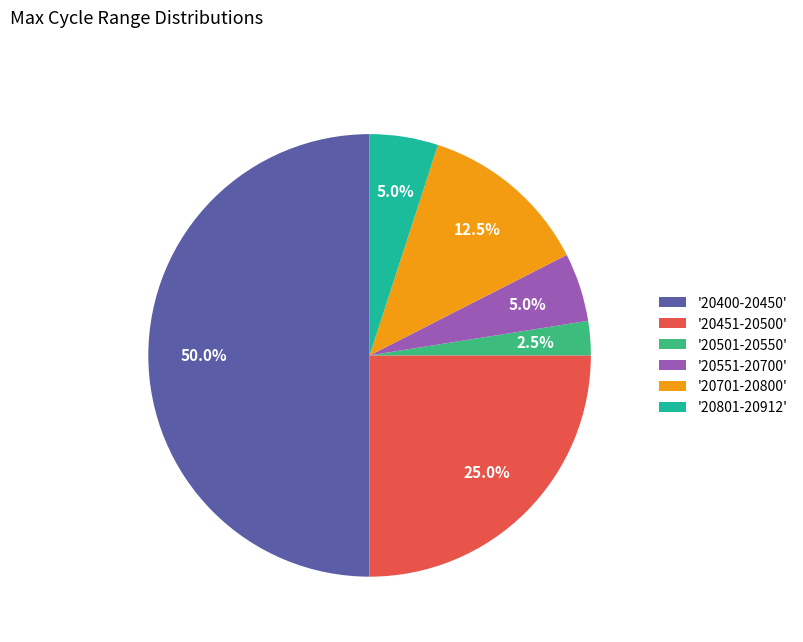

Combined, what portion of the pie is '20701-20800' and '20400-20450'?

62.5%